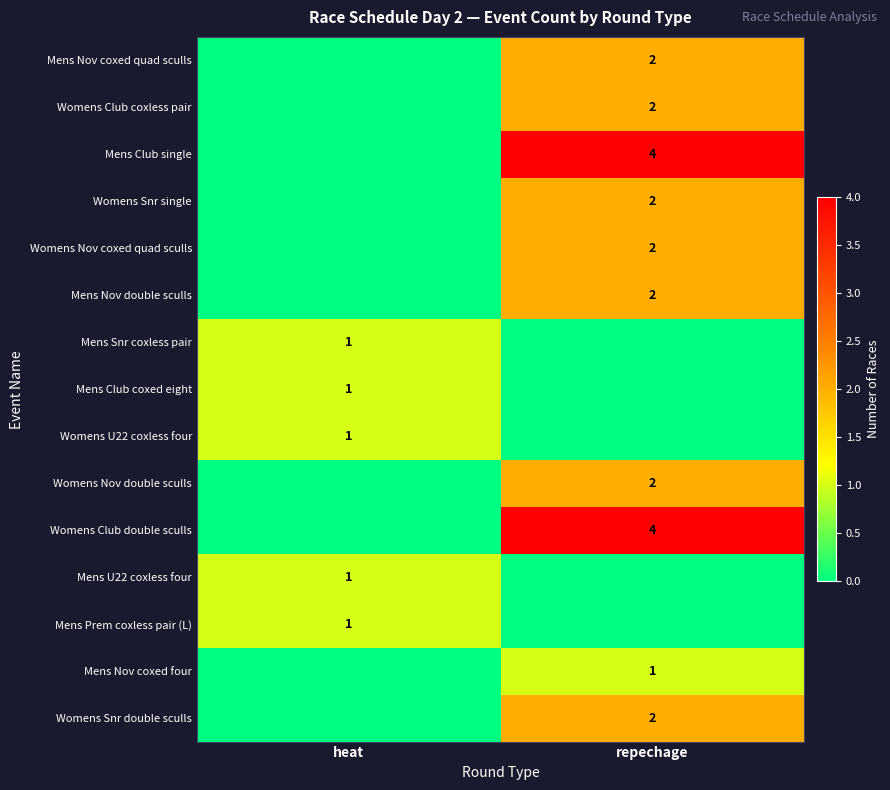

The Mens Nov double sculls series shows 3 at repechage. True or false?

False